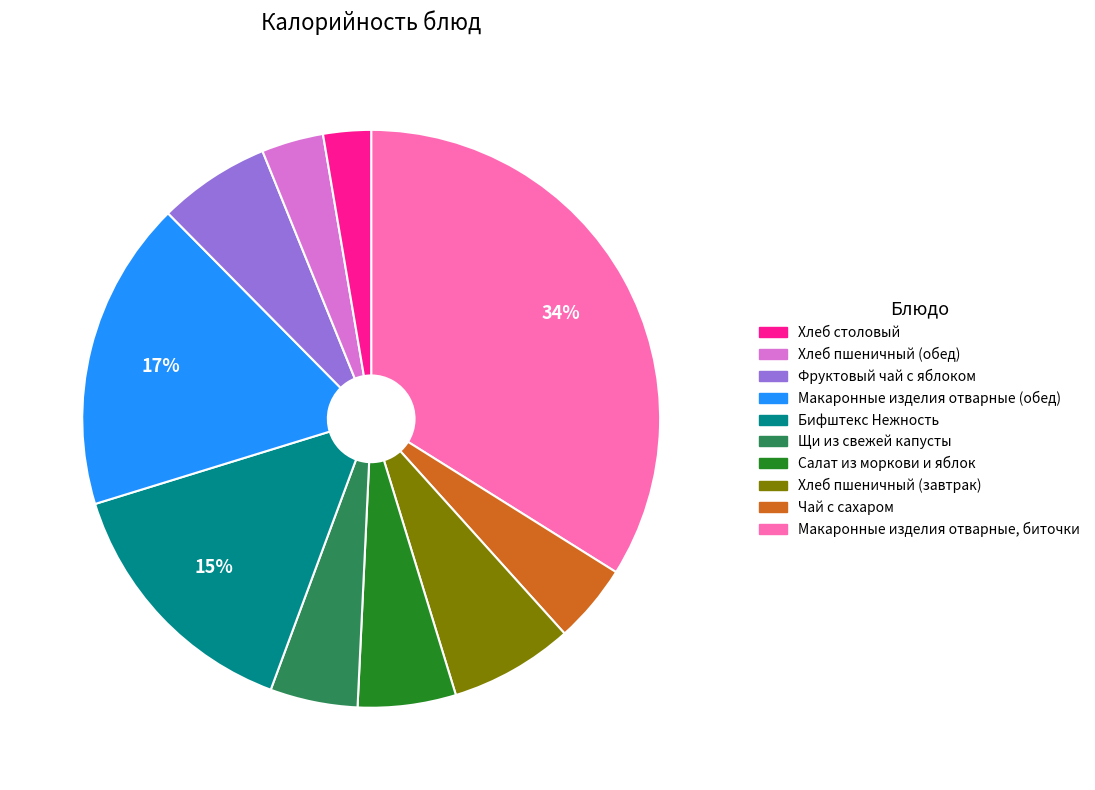

Does any single category account for the majority?

No